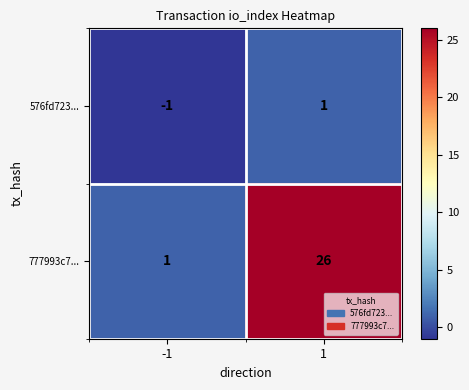

Which label corresponds to the largest value in the chart?

1